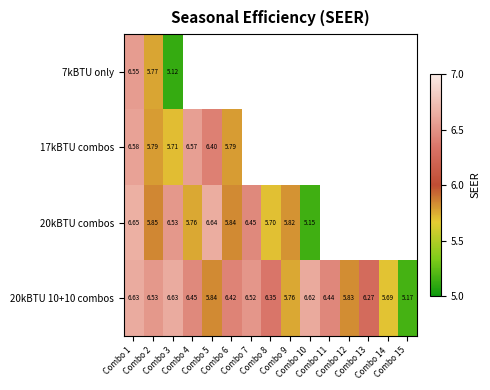

At which category is the sum across all series the highest?

Combo 1